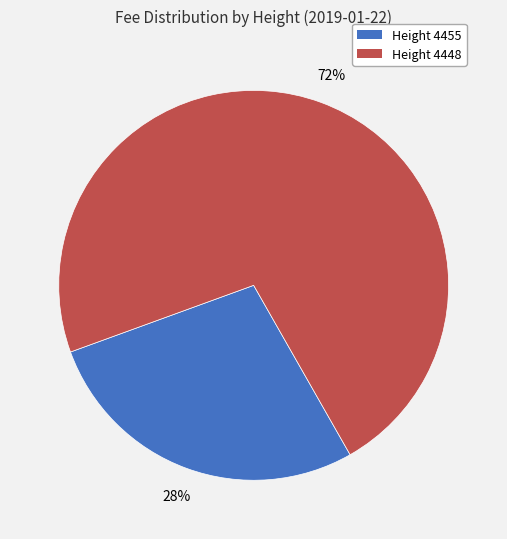

Is the sum of Height 4448 and Height 4455 greater than half?

Yes